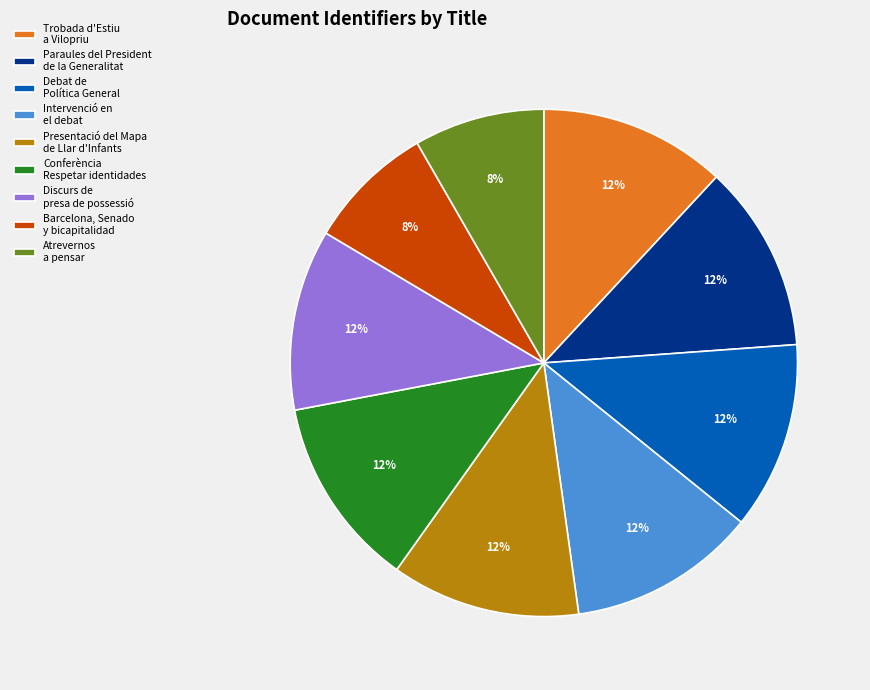

To the nearest percent, what is the average slice percentage?

11%